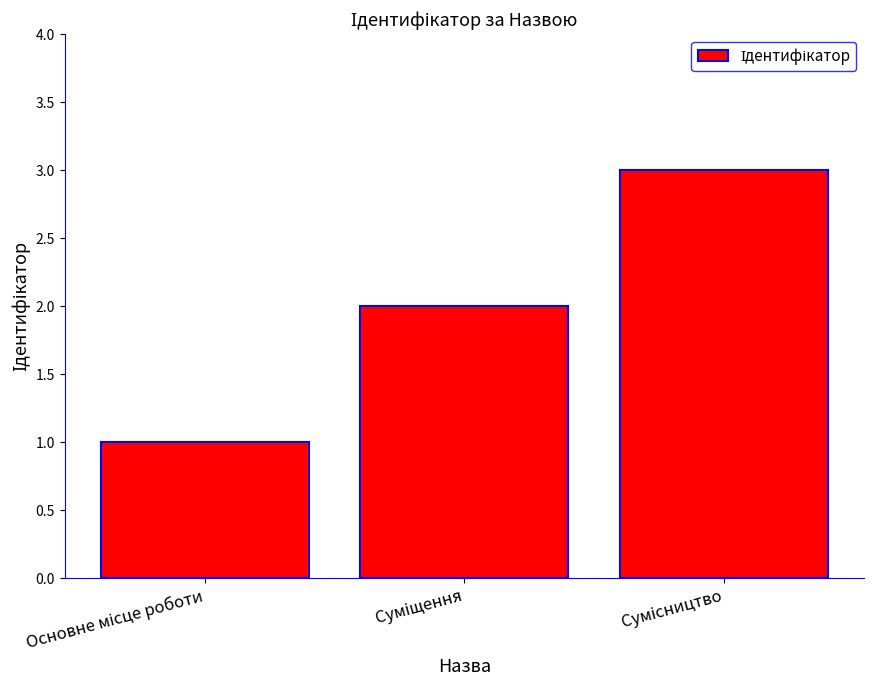

What is the sum of all values?

6